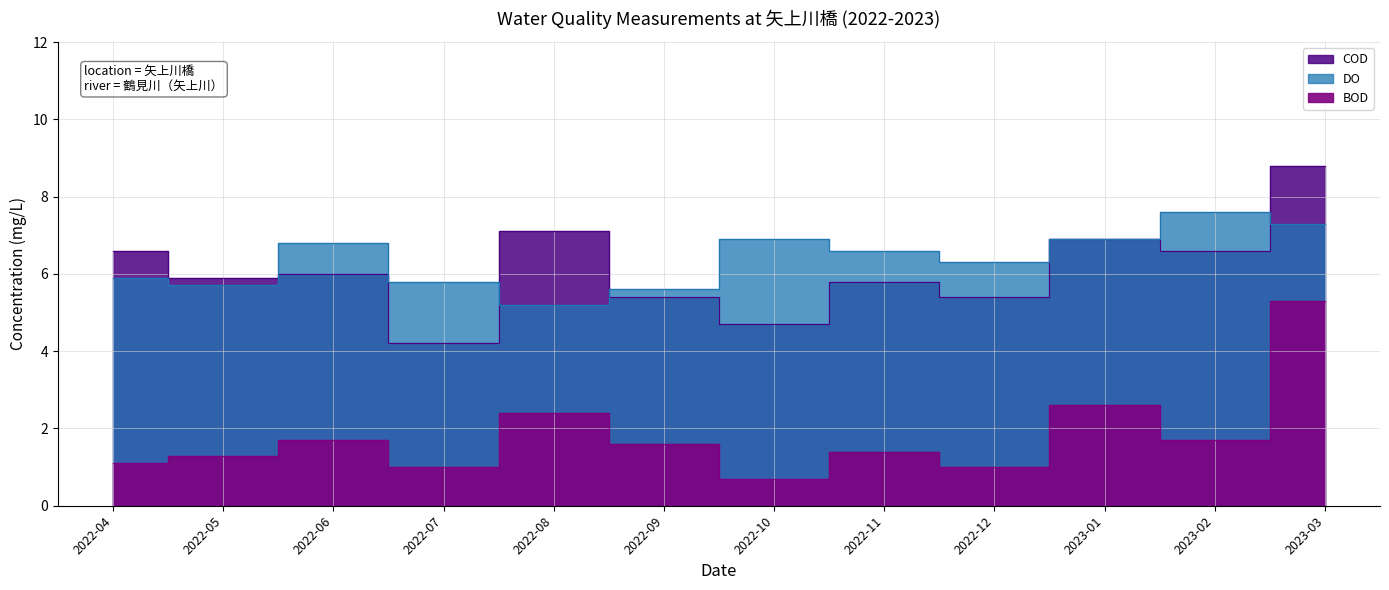

How many intersections are there between COD and DO?

4